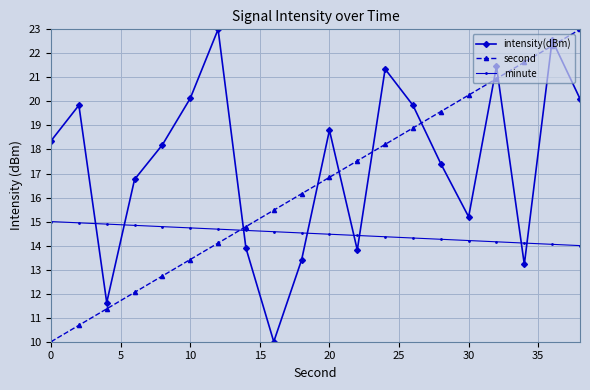

How many times do second and minute cross each other?

1